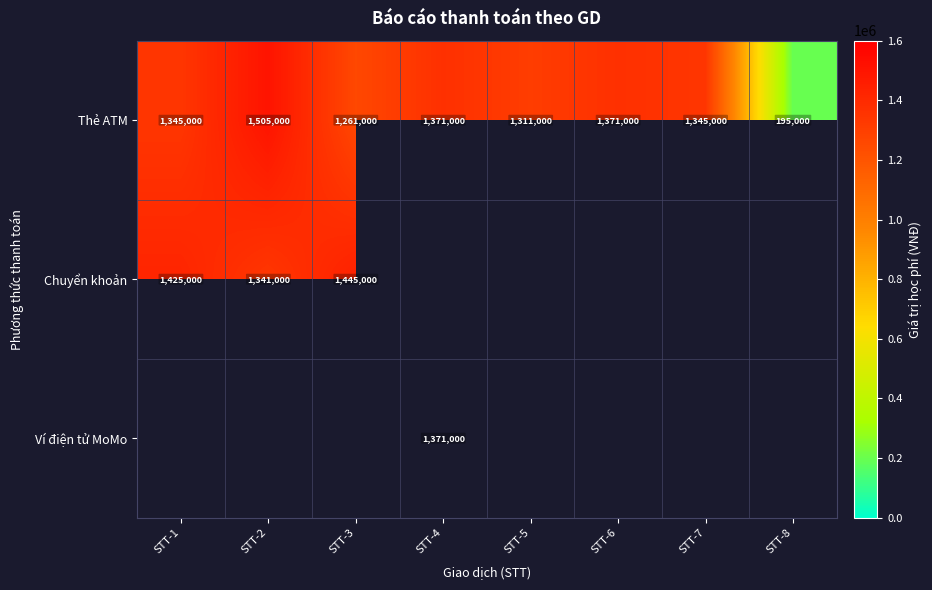

What is the greatest value displayed?

1505000.0